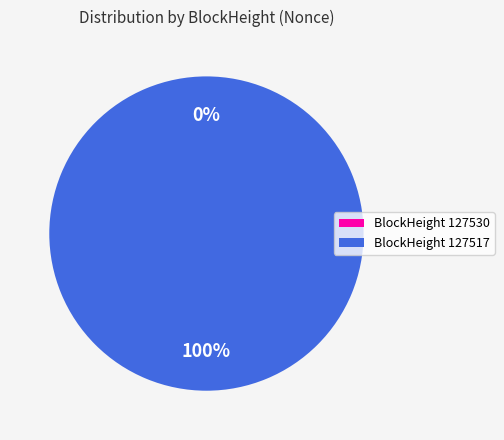

What is the majority slice?

BlockHeight 127517